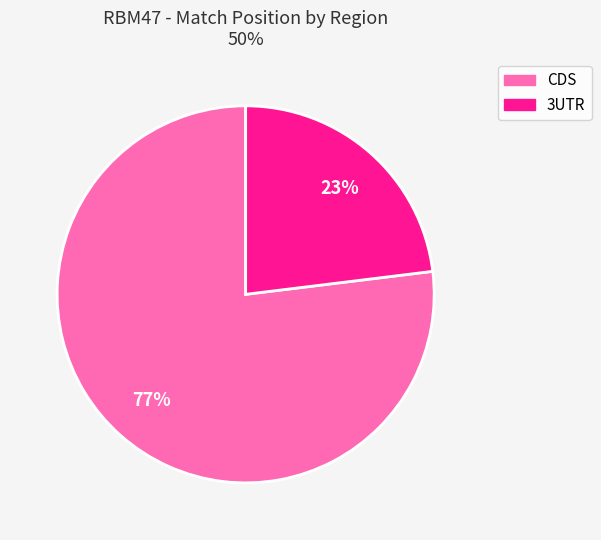

Does any single category account for the majority?

Yes